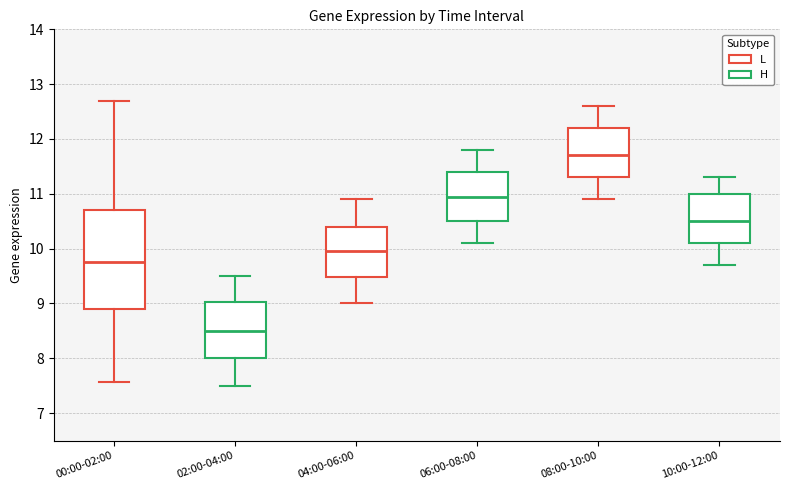

Where does the upper whisker of the box for 10:00-12:00 end on the y-axis? The values are not printed on the chart, so give them approximately, as read against the axis.

11.3